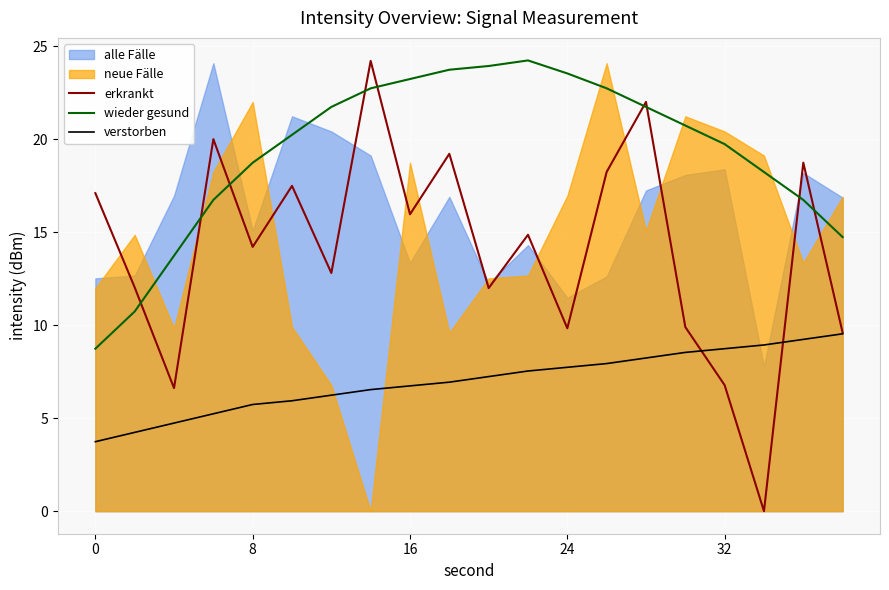

The wieder gesund series shows 26.2 at 32. True or false?

False